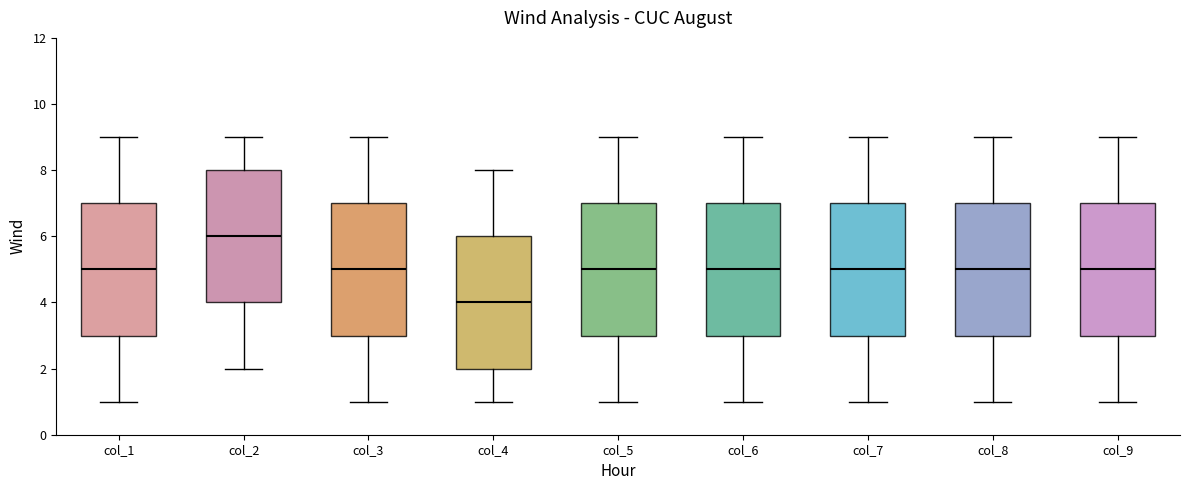

Reading left to right, read every box against the y-axis: the position of its median line, the range the box covers, and the ends of its whiskers. The values are not printed on the chart, so give them approximately, as read against the axis.

col_1: median 5, box 3 to 7, whiskers 1 to 9
col_2: median 6, box 4 to 8, whiskers 2 to 9
col_3: median 5, box 3 to 7, whiskers 1 to 9
col_4: median 4, box 2 to 6, whiskers 1 to 8
col_5: median 5, box 3 to 7, whiskers 1 to 9
col_6: median 5, box 3 to 7, whiskers 1 to 9
col_7: median 5, box 3 to 7, whiskers 1 to 9
col_8: median 5, box 3 to 7, whiskers 1 to 9
col_9: median 5, box 3 to 7, whiskers 1 to 9